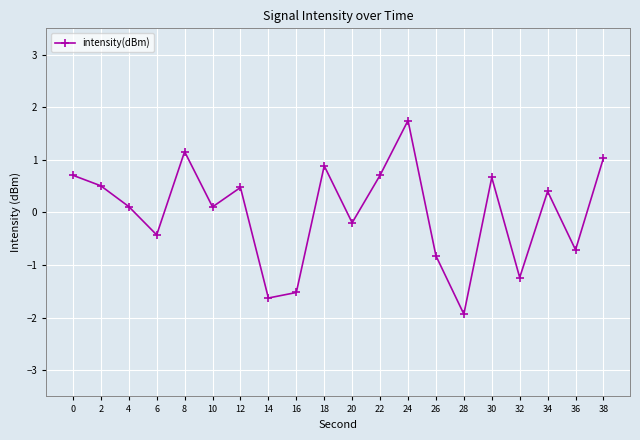

How many positive values are there?

12